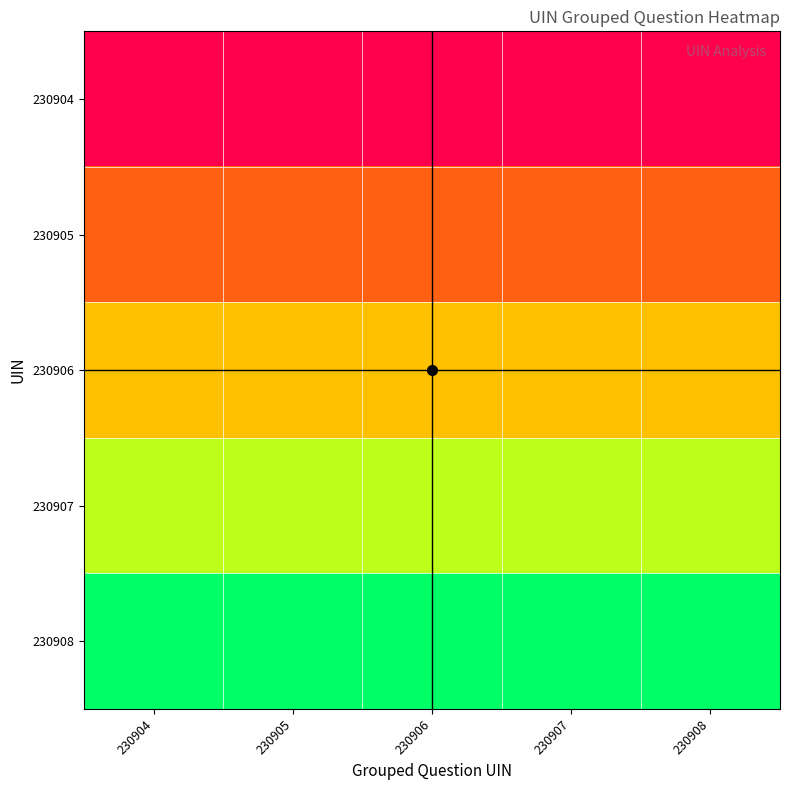

Reading left to right, list all the values displayed in this chart.

230904: 230904=0.0	230905=0.0	230906=0.0	230907=0.0	230908=0.0
230905: 230904=0.2	230905=0.2	230906=0.2	230907=0.2	230908=0.2
230906: 230904=0.5	230905=0.5	230906=0.5	230907=0.5	230908=0.5
230907: 230904=0.7	230905=0.7	230906=0.7	230907=0.7	230908=0.7
230908: 230904=1.0	230905=1.0	230906=1.0	230907=1.0	230908=1.0